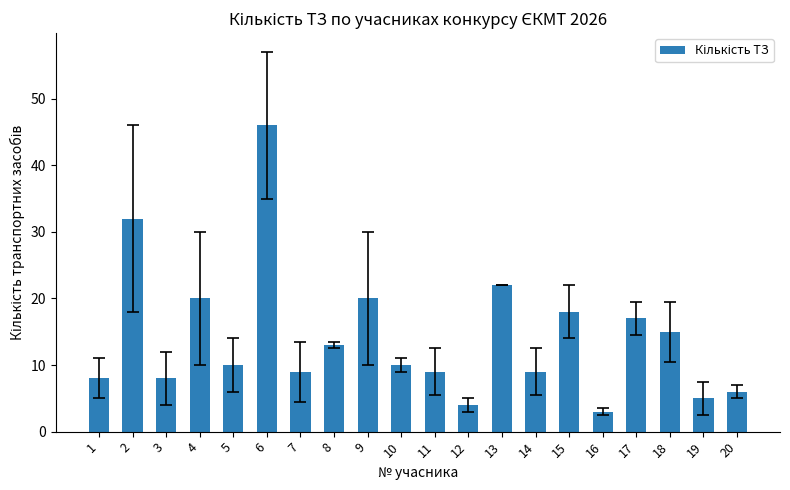

Reading right to left, what are all the values shown in this chart?

6	5	15	17	3	18	9	22	4	9	10	20	13	9	46	10	20	8	32	8